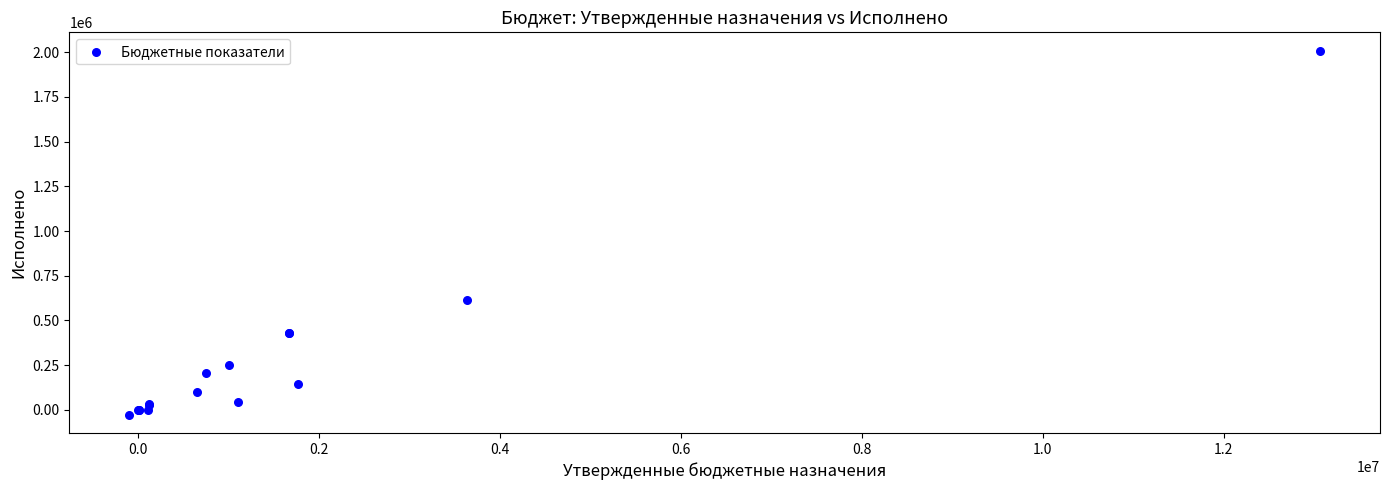

What Y value in the scatter plot is closest to 990896?

616743.4